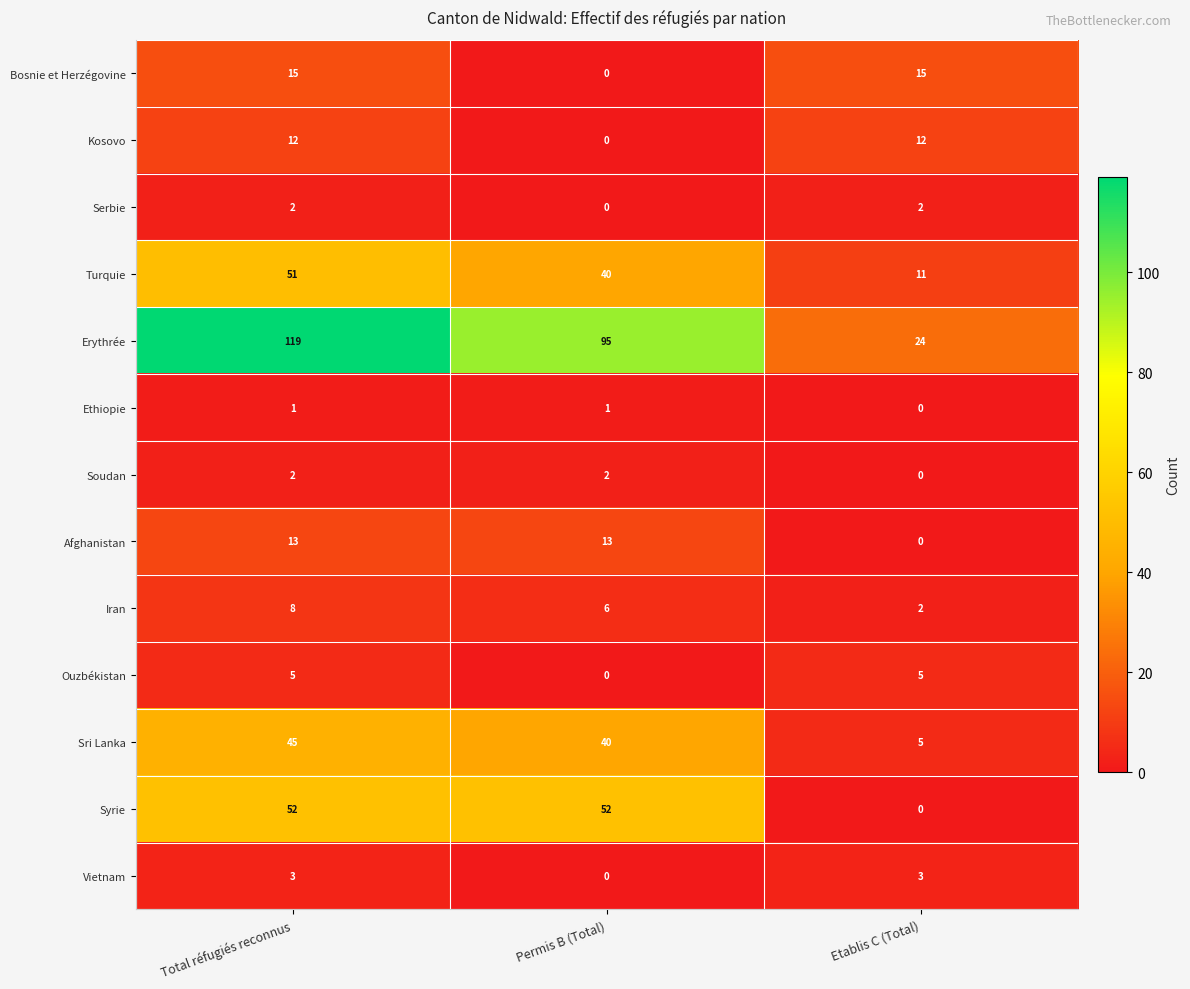

Count the number of categories in the chart.

3